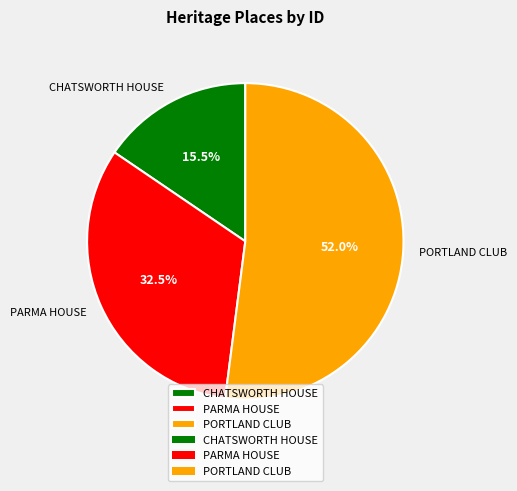

Do PORTLAND CLUB and PARMA HOUSE together represent more than half of the pie?

Yes